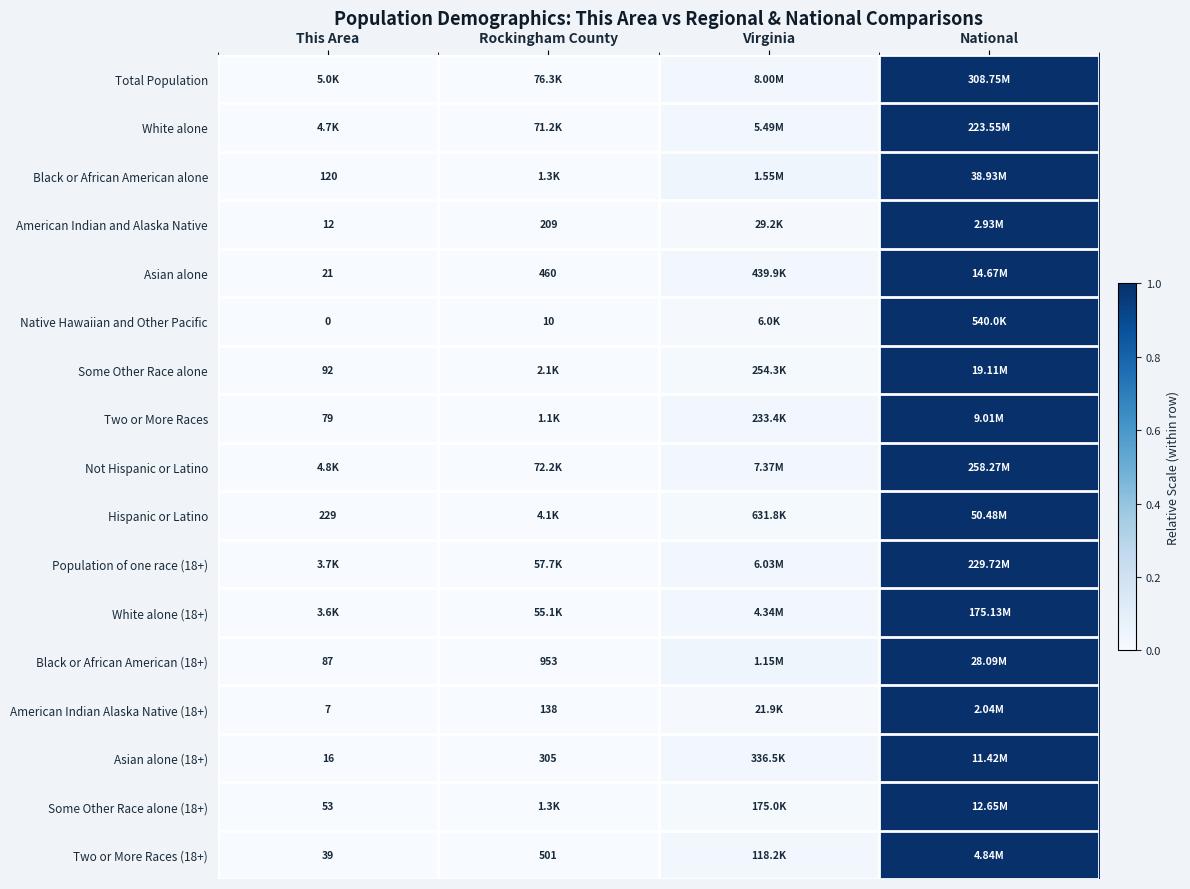

Is the value of American Indian and Alaska Native at Rockingham County greater than the value of American Indian Alaska Native (18+) at This Area?

Yes